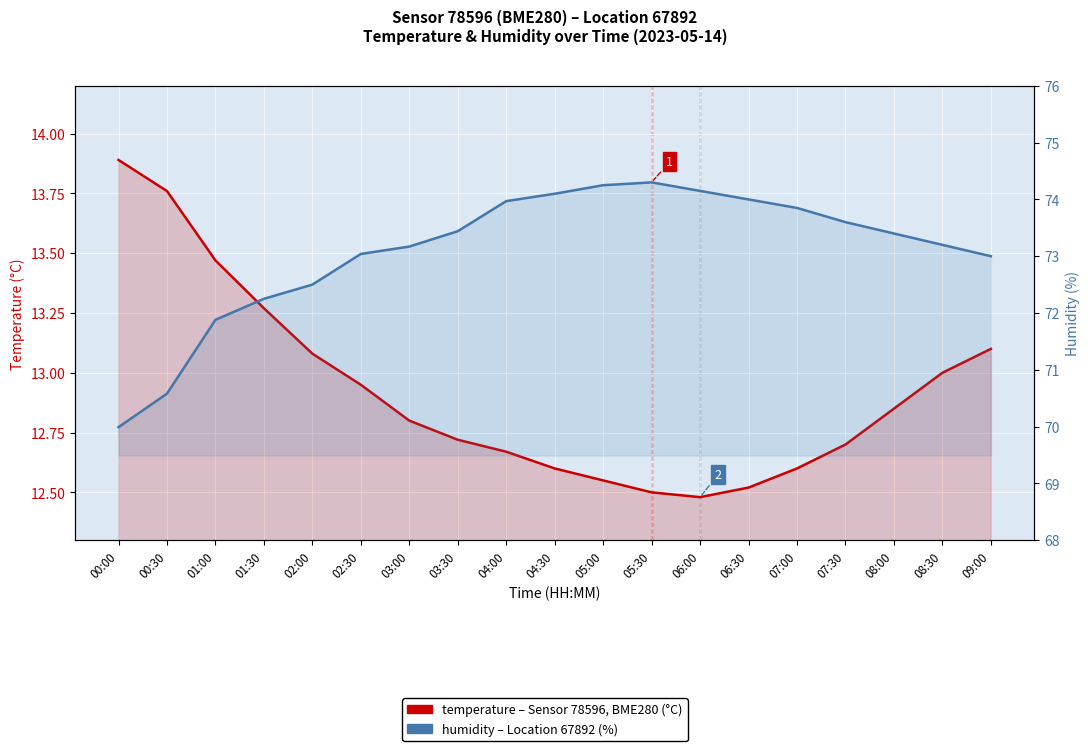

Which category has the lowest value in the temperature (°C) series?

06:00